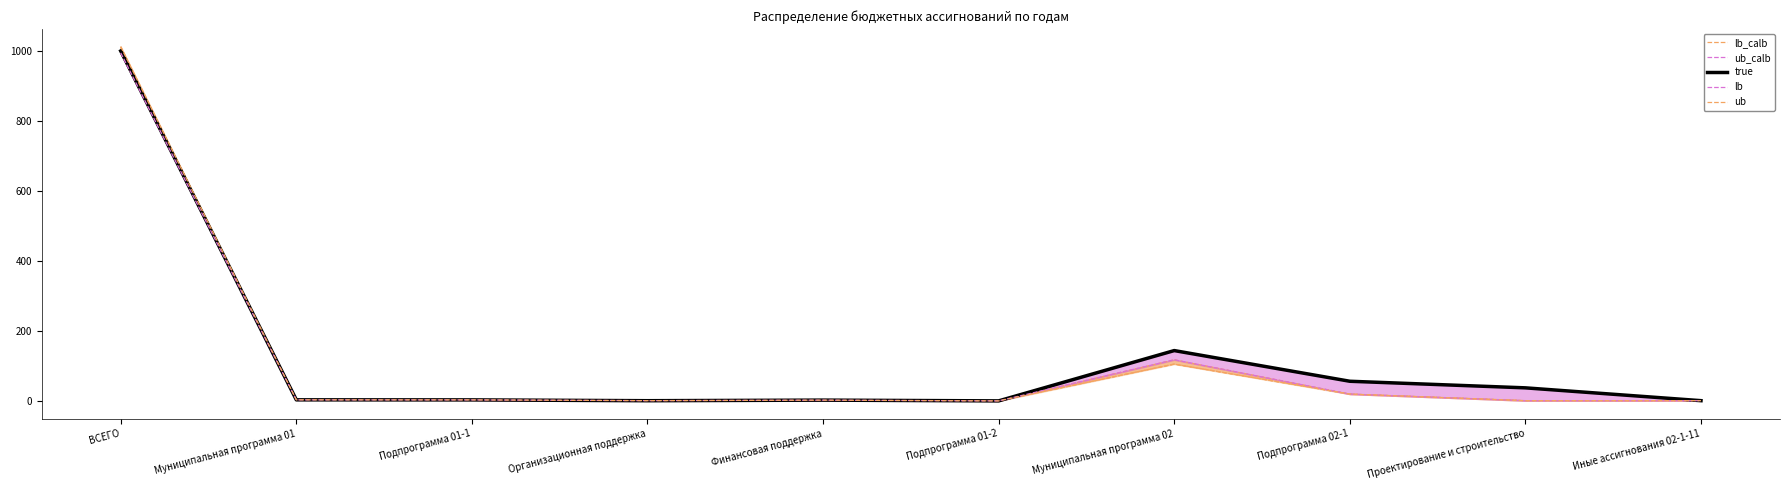

At which label is lb_calb_line closest to 496?

Муниципальная программа 02